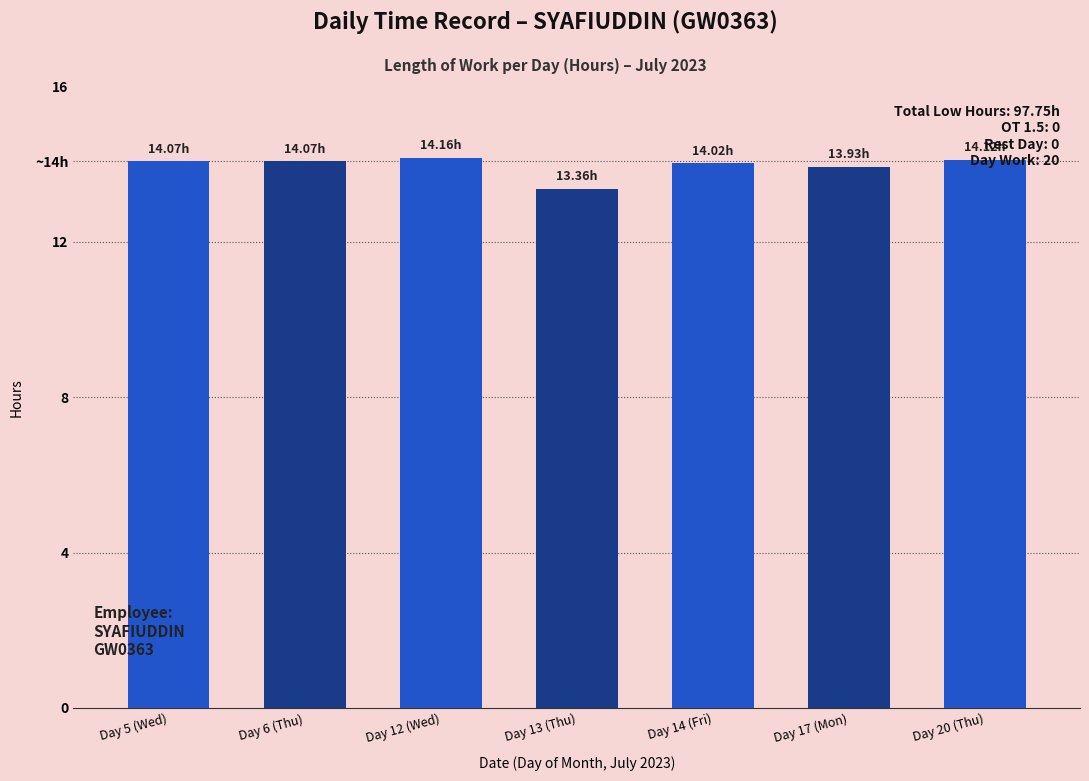

Are the bars horizontal?

No